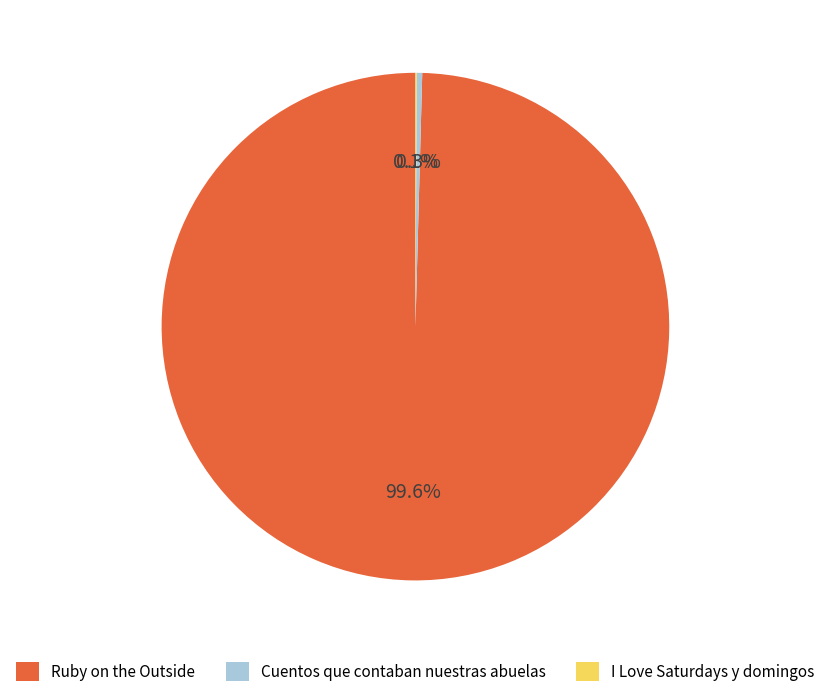

How much of the chart is everything except Cuentos que contaban nuestras abuelas?

99.7%